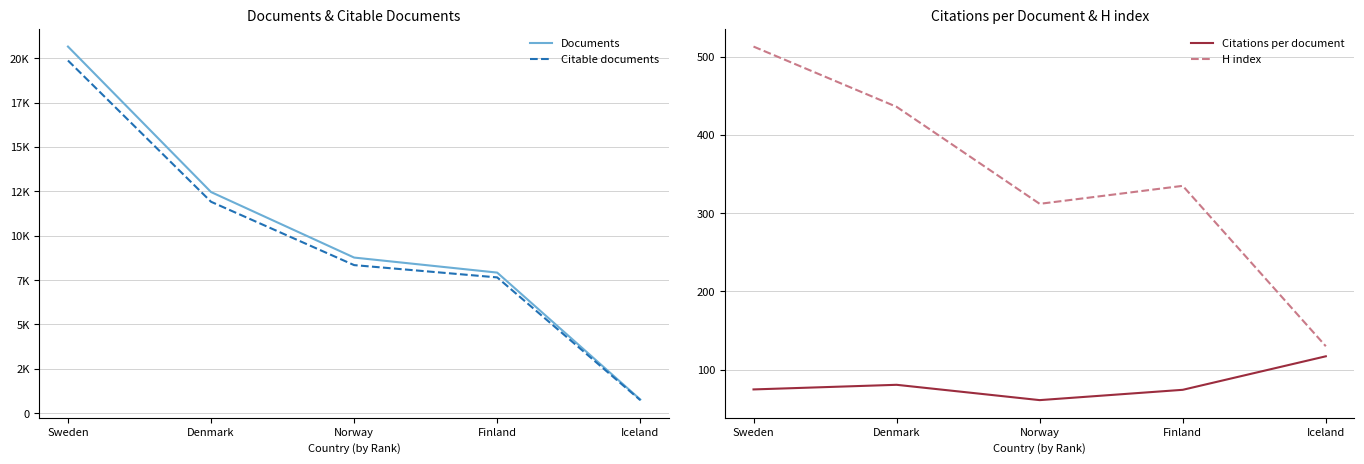

True or false: Citable documents and Documents intersect in this chart.

False